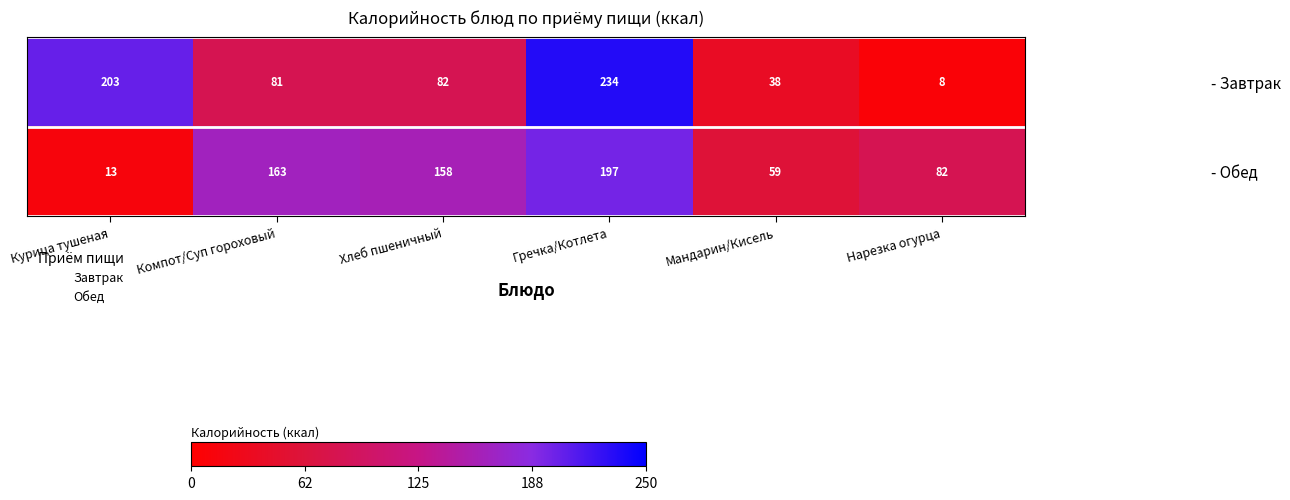

At which category is the sum across all series the highest?

Гречка/Котлета